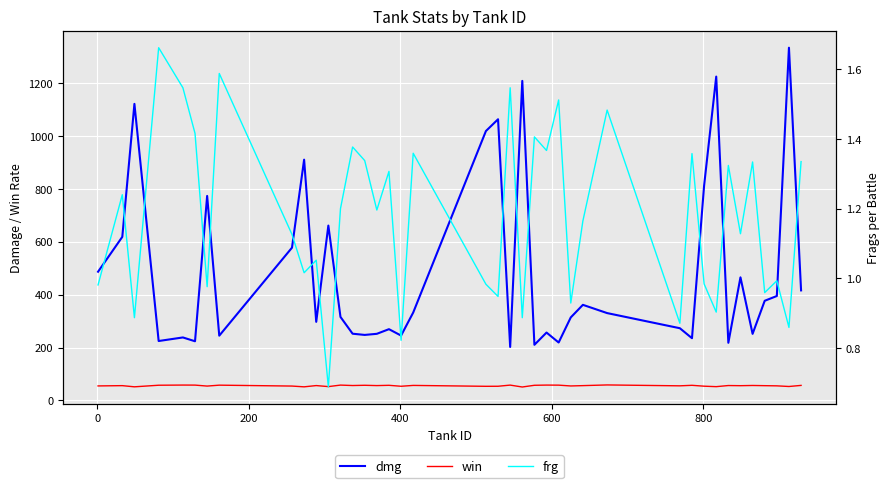

What is the value of the frg point at the 21st from the left?

0.9